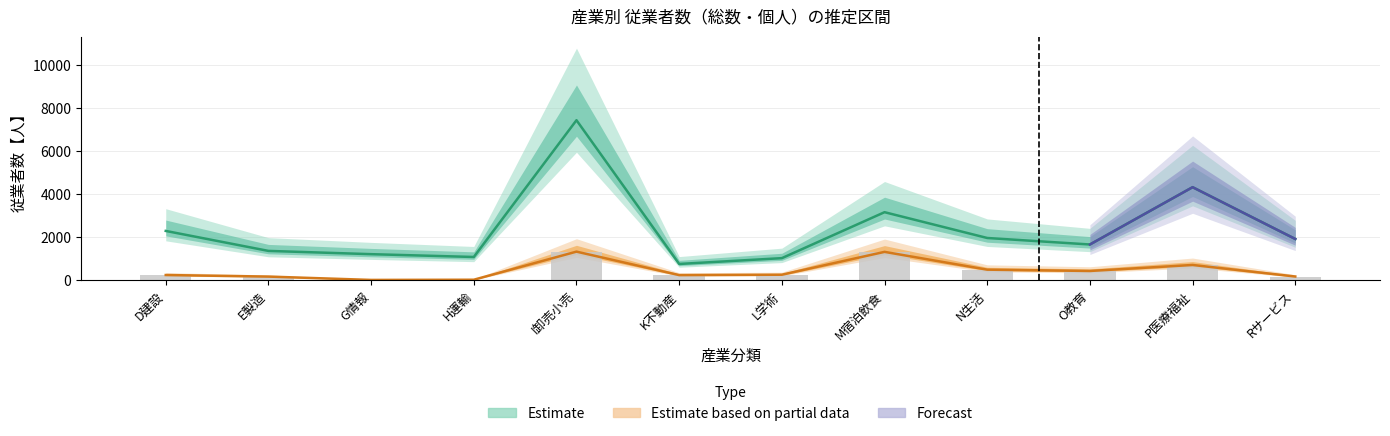

What is the value of the 個人_従業者数 bar at the 2nd from the left?

175